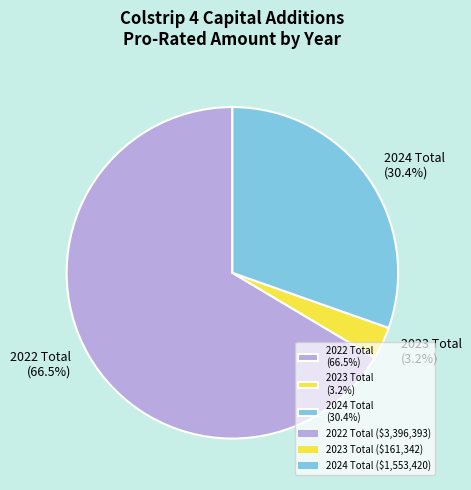

What percentage do 2022 Total (66.5%) and 2024 Total (30.4%) together represent?

96.8%